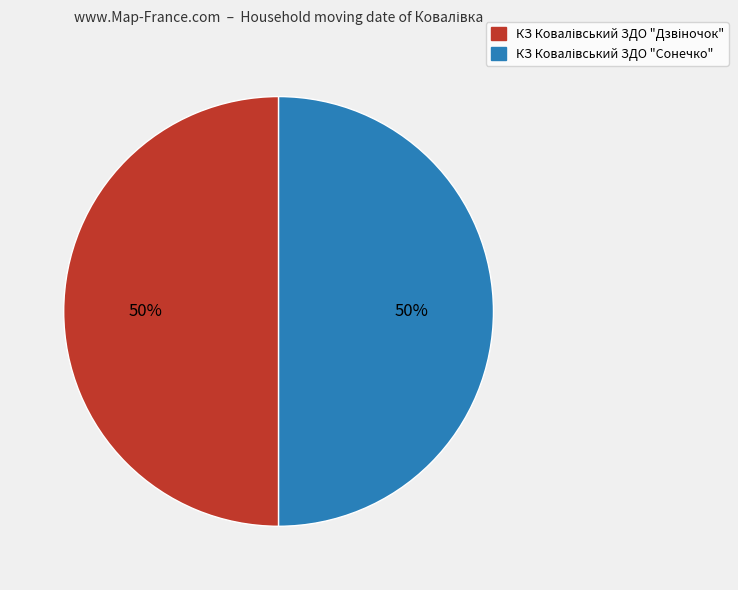

To the nearest percent, what is the average slice percentage?

50%